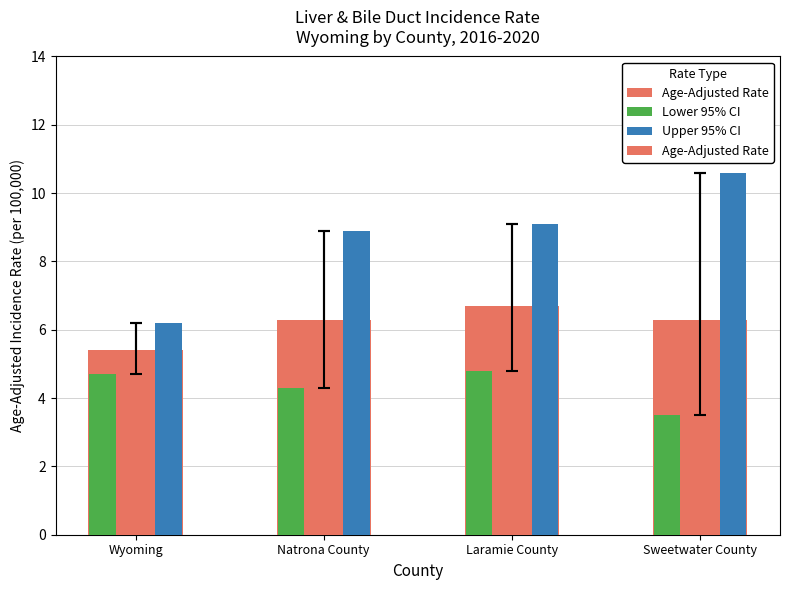

Reading left to right, what are all the values shown in this chart?

Age-Adjusted Rate: Wyoming=5.4	Natrona County=6.3	Laramie County=6.7	Sweetwater County=6.3
Lower 95% CI: Wyoming=4.7	Natrona County=4.3	Laramie County=4.8	Sweetwater County=3.5
Upper 95% CI: Wyoming=6.2	Natrona County=8.9	Laramie County=9.1	Sweetwater County=10.6